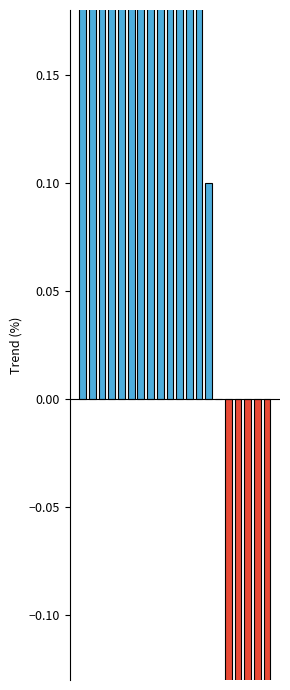

What is the difference between the maximum and minimum values?

1.7